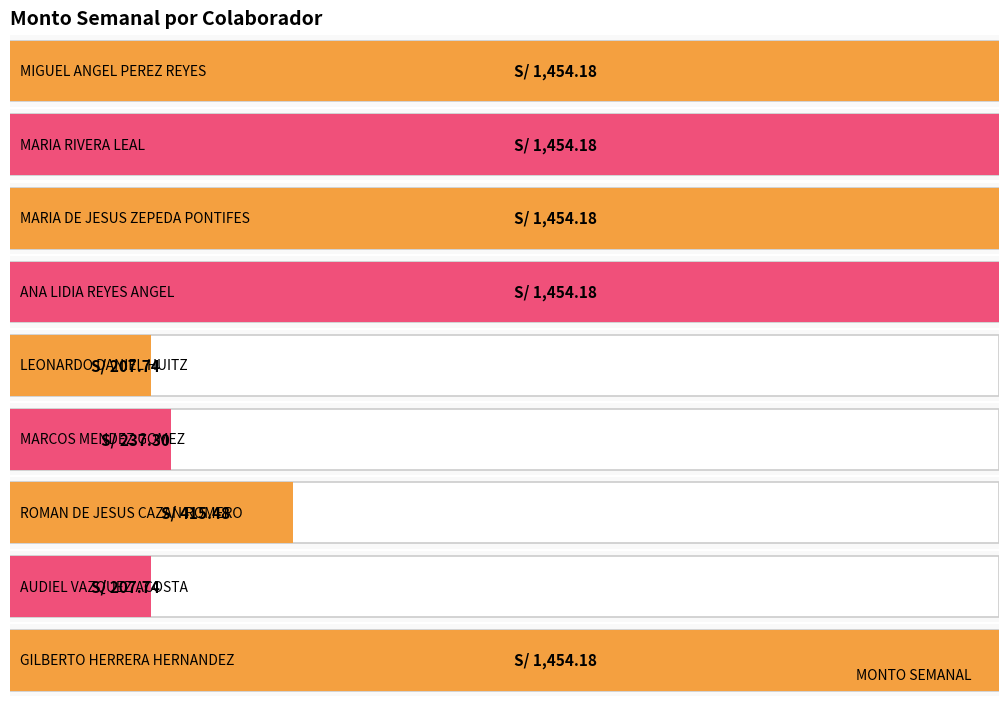

Between ANA LIDIA REYES ANGEL and LEONARDO DANIEL HUITZ, which is larger?

ANA LIDIA REYES ANGEL